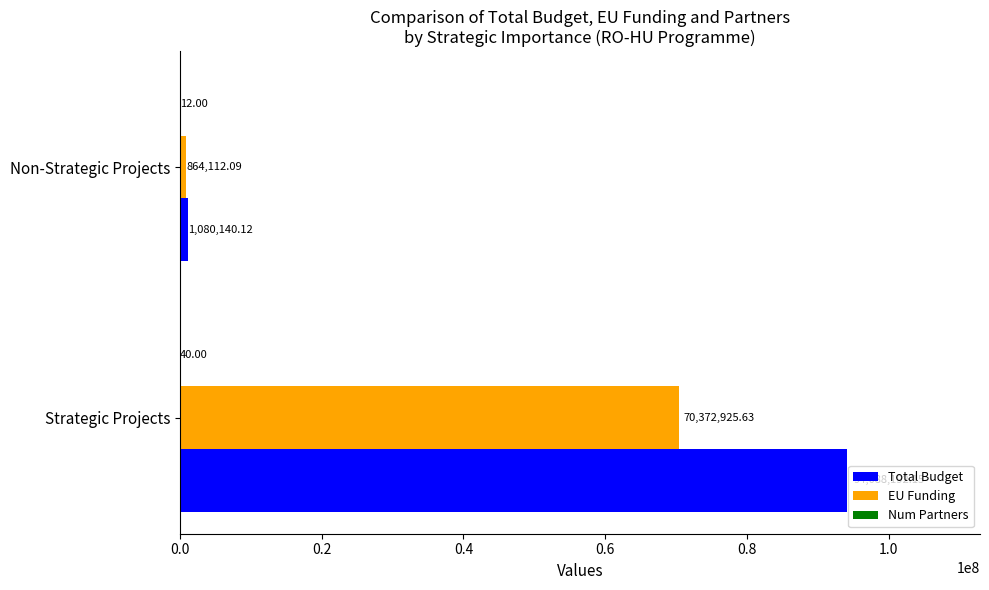

What is the sum of all Total Budget values?

95168332.3